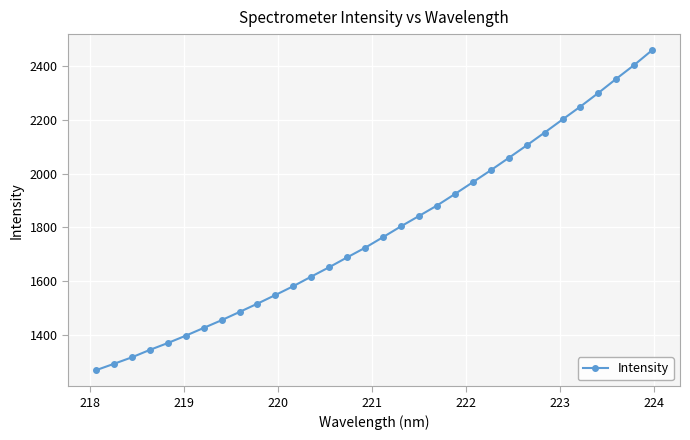

What is the maximum value shown in the chart?

2459.3